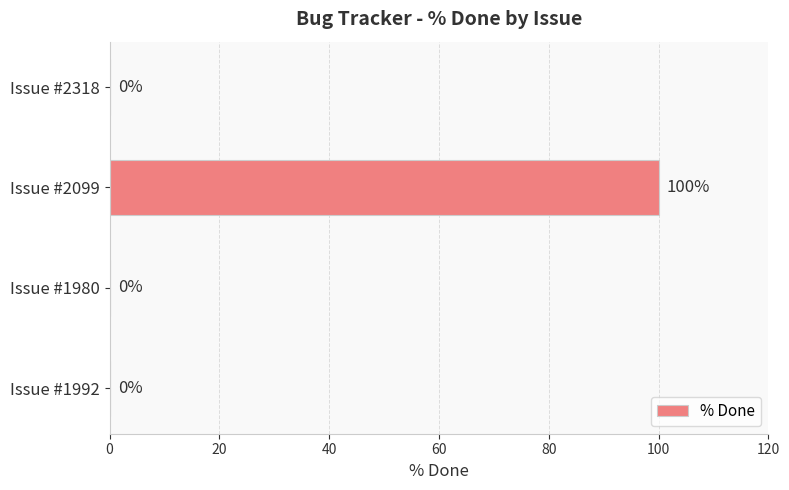

True or false: the data shows -35 at Issue #1980.

False